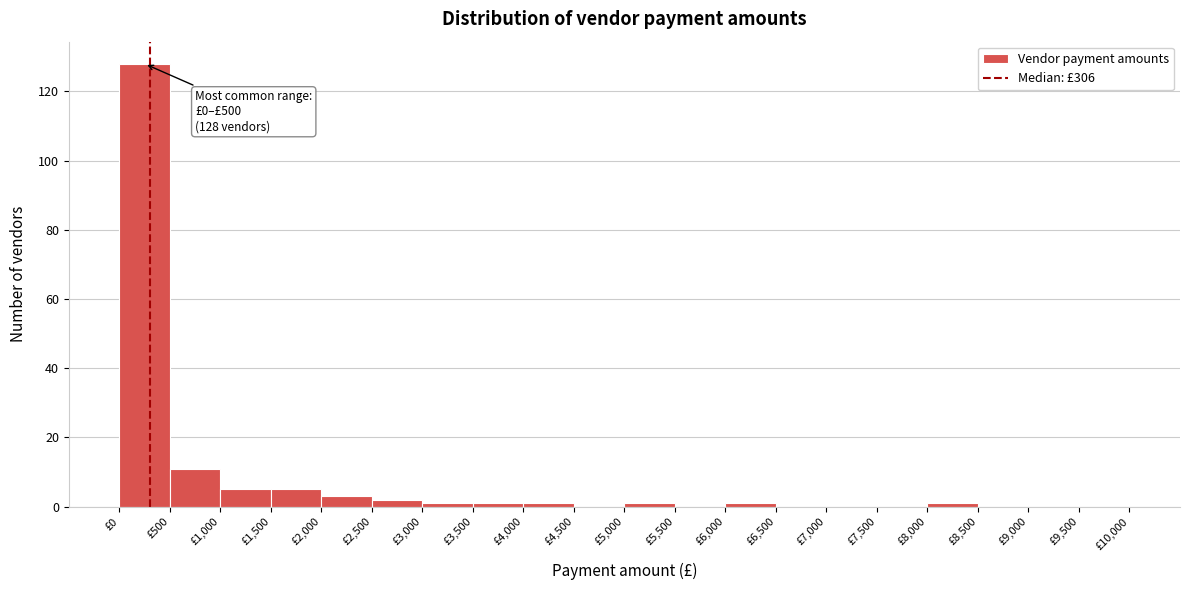

Over which range of the x-axis is the bar tallest?

0 to 500